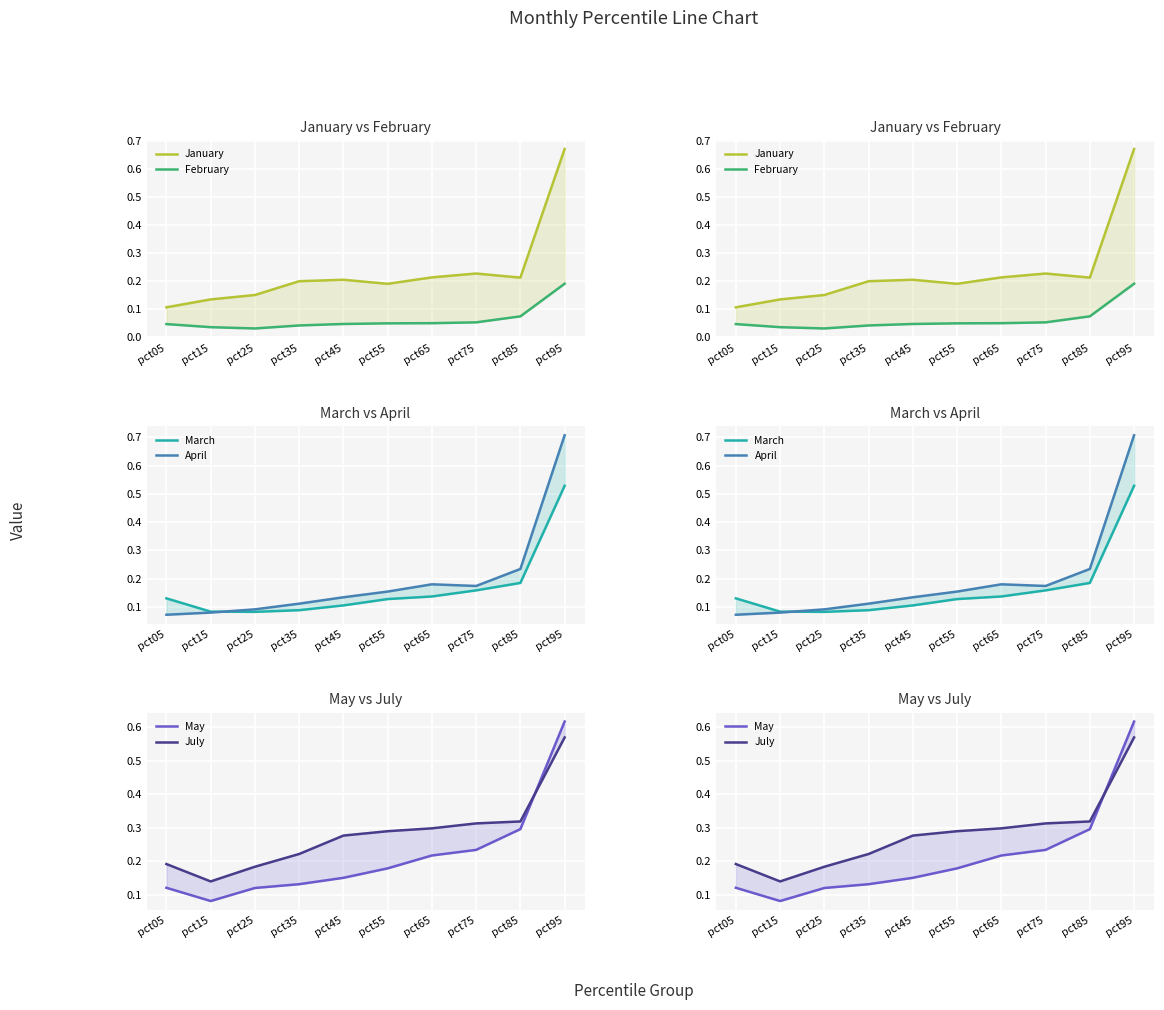

What is the sum of the March values at pct75 and pct15?

0.2